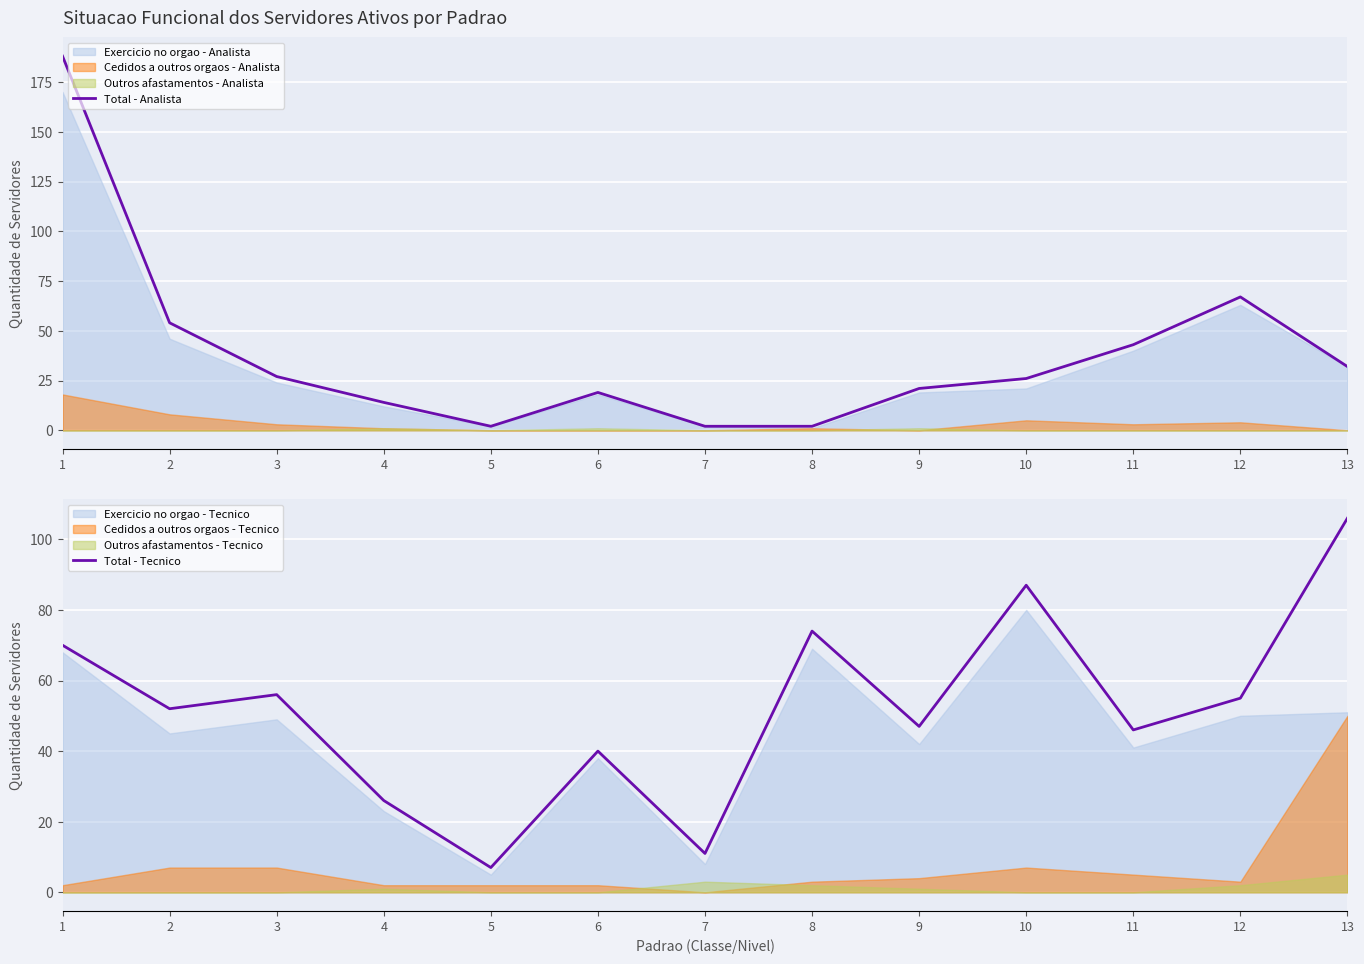

Where do Total - Tecnico and Total - Analista first cross each other?

2 and 3